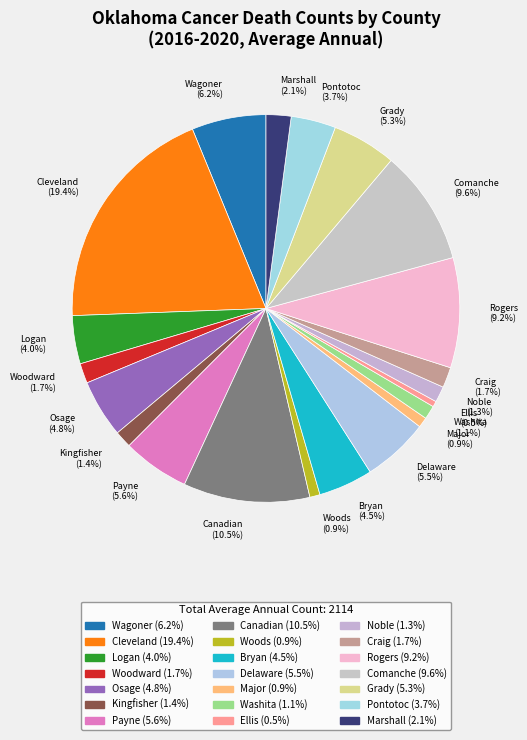

Which category has the biggest portion of the pie?

Cleveland